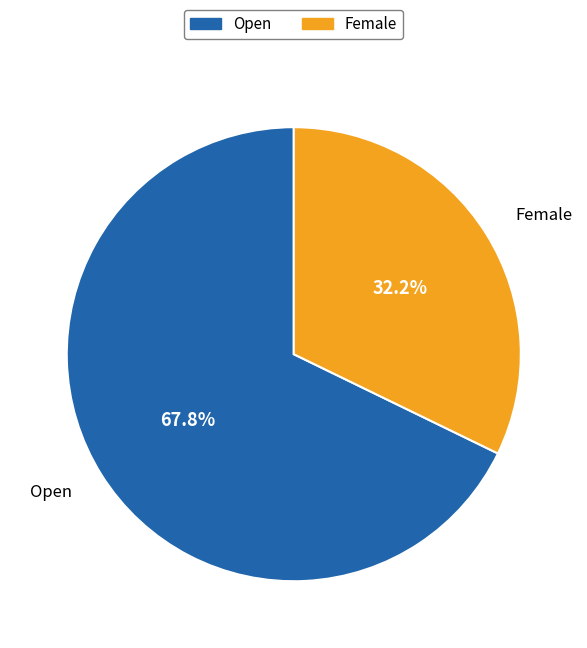

Rank the categories by value from lowest to highest.

Female, Open